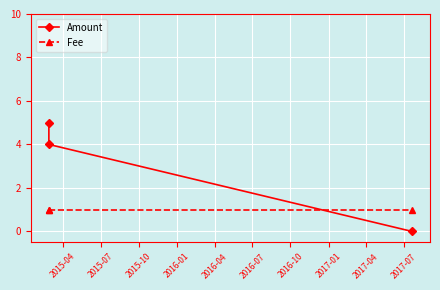

What is the maximum value shown in the chart?

5